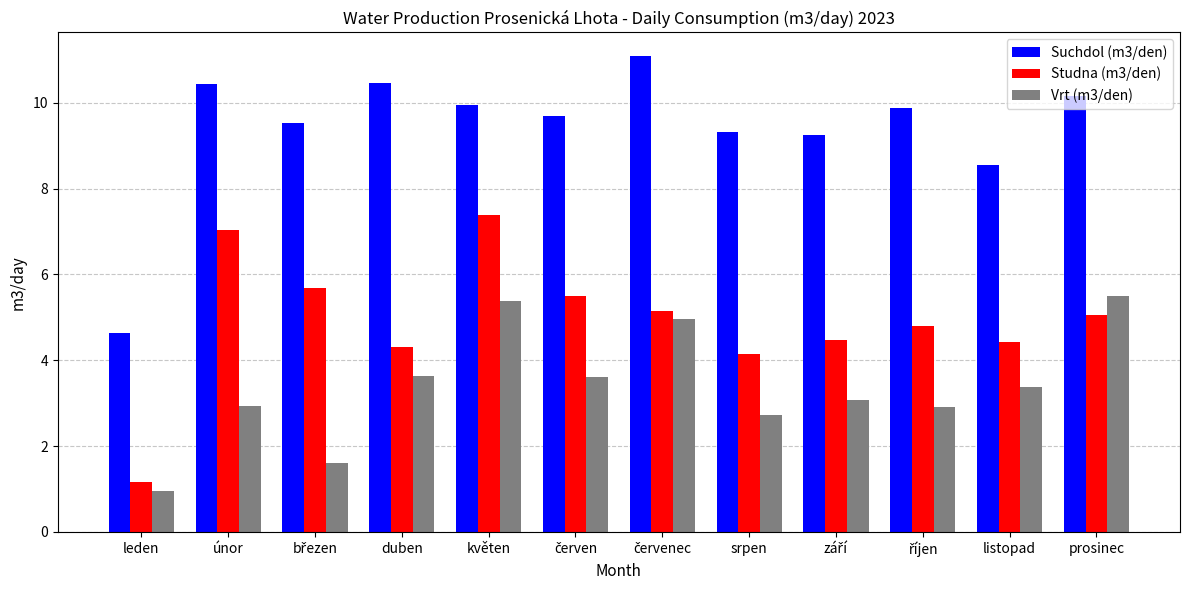

What is the minimum value shown in the chart?

1.0